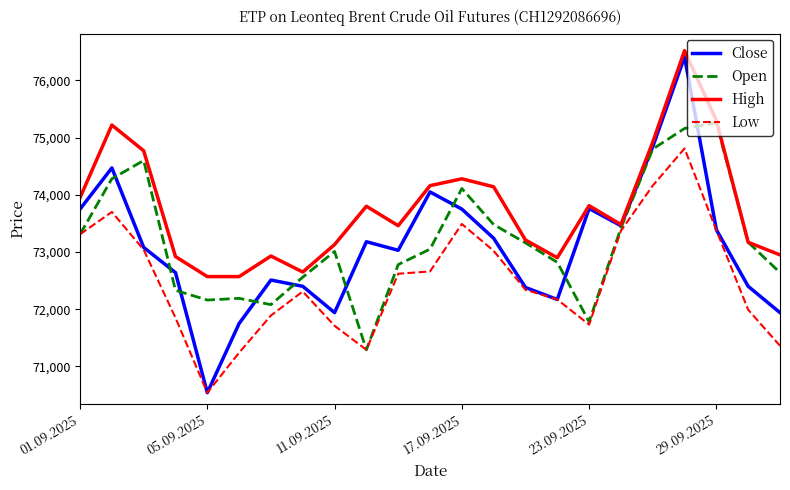

What is the sum of all High values?

1696810